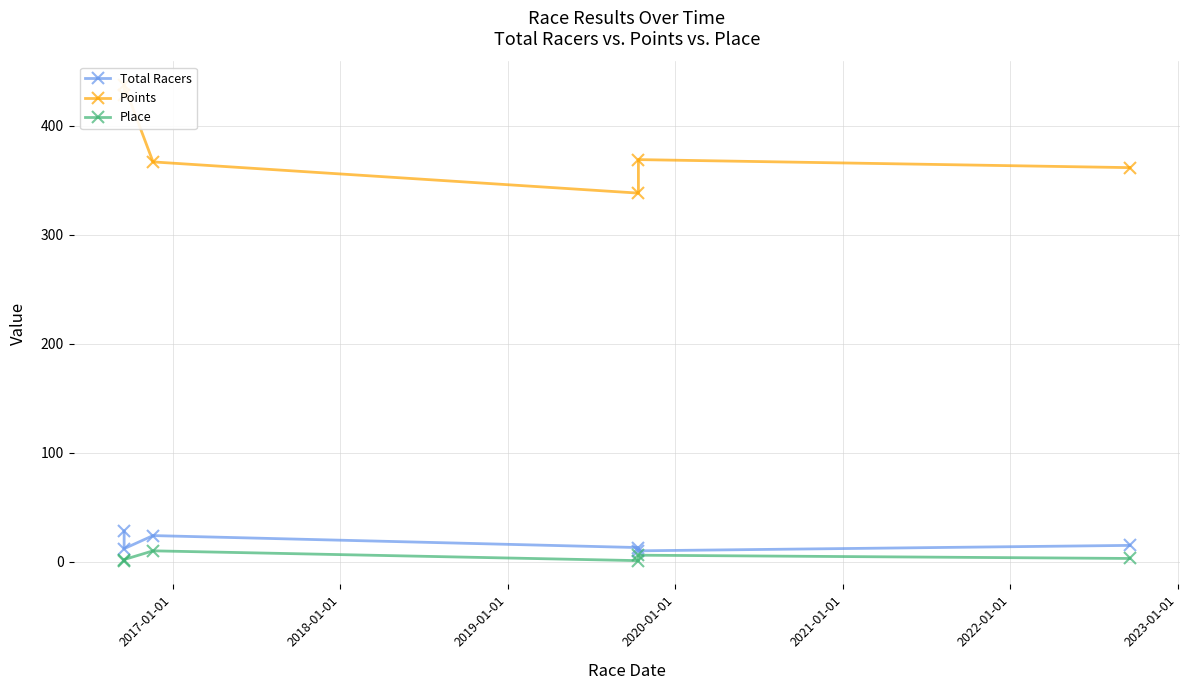

The Place series shows 5.0 at 2018-01-01. True or false?

False